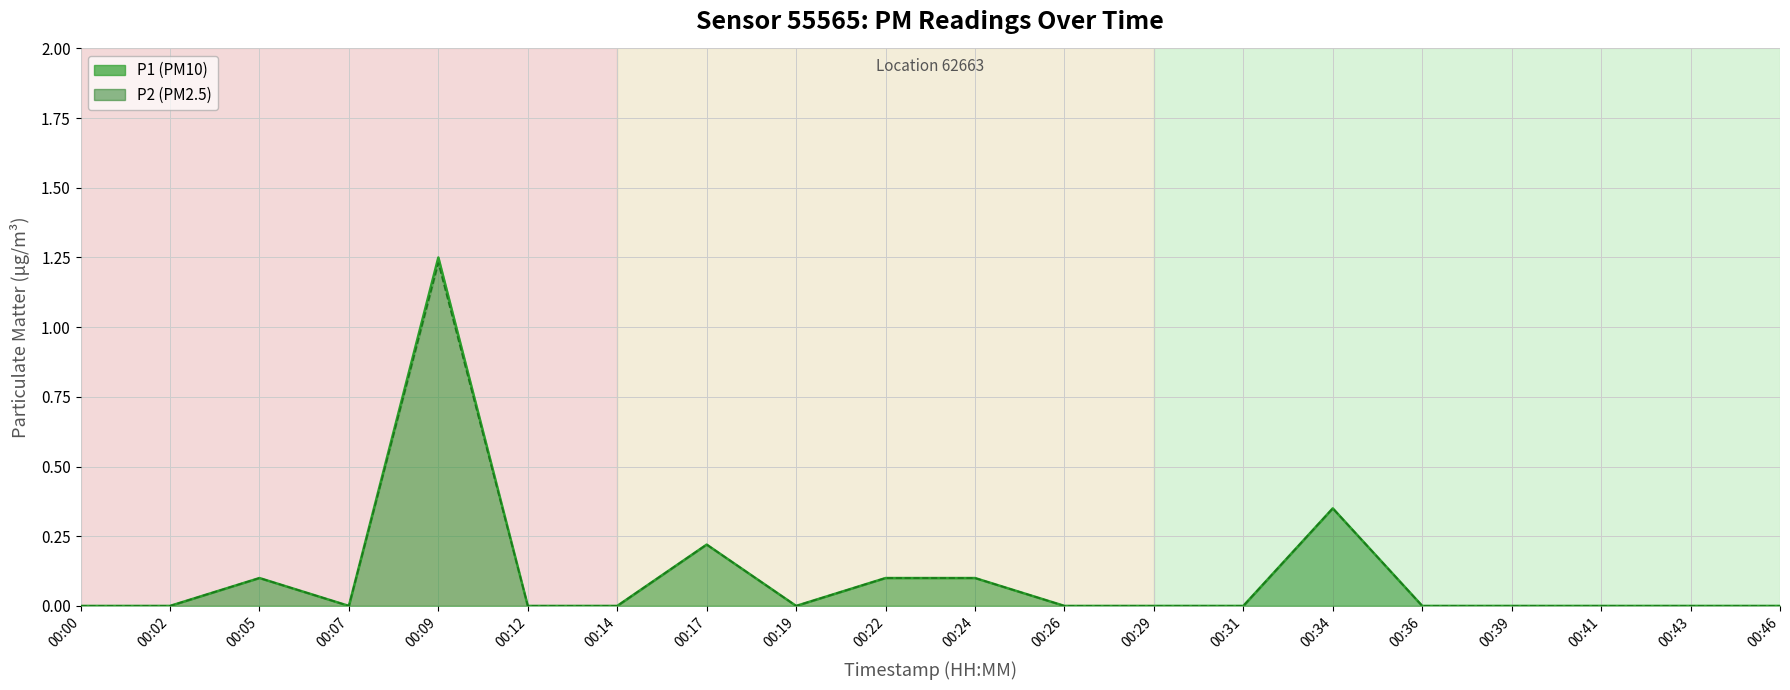

What are all the series names shown in the legend?

P1, P2